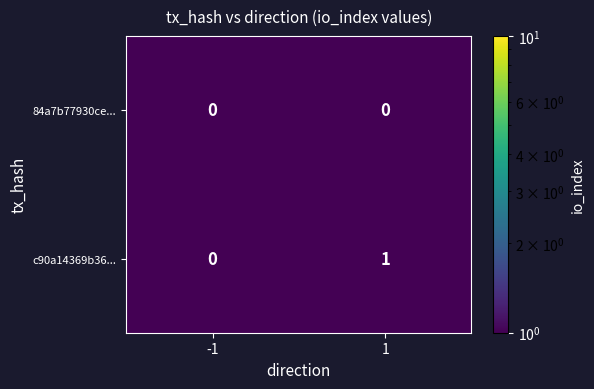

Which series has the largest total across all categories?

c90a14369b36...